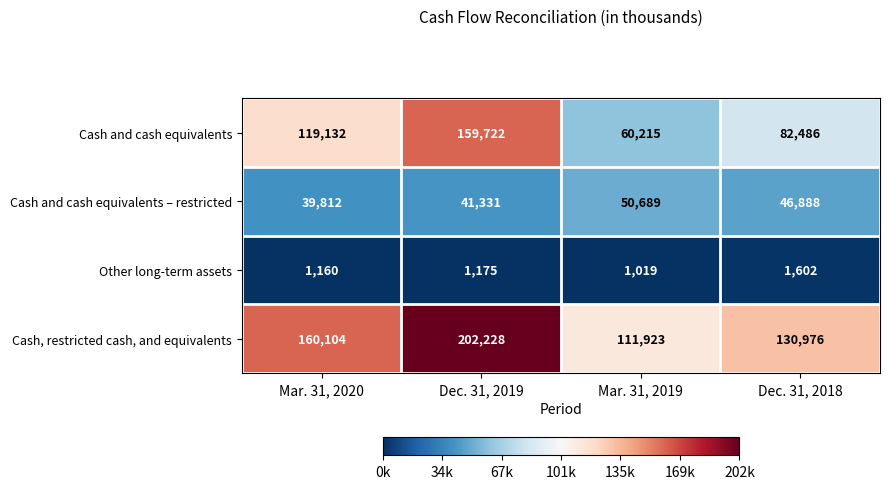

List the series in order of their overall mean, lowest first.

Other long-term assets, Cash and cash equivalents – restricted, Cash and cash equivalents, Cash, restricted cash, and equivalents